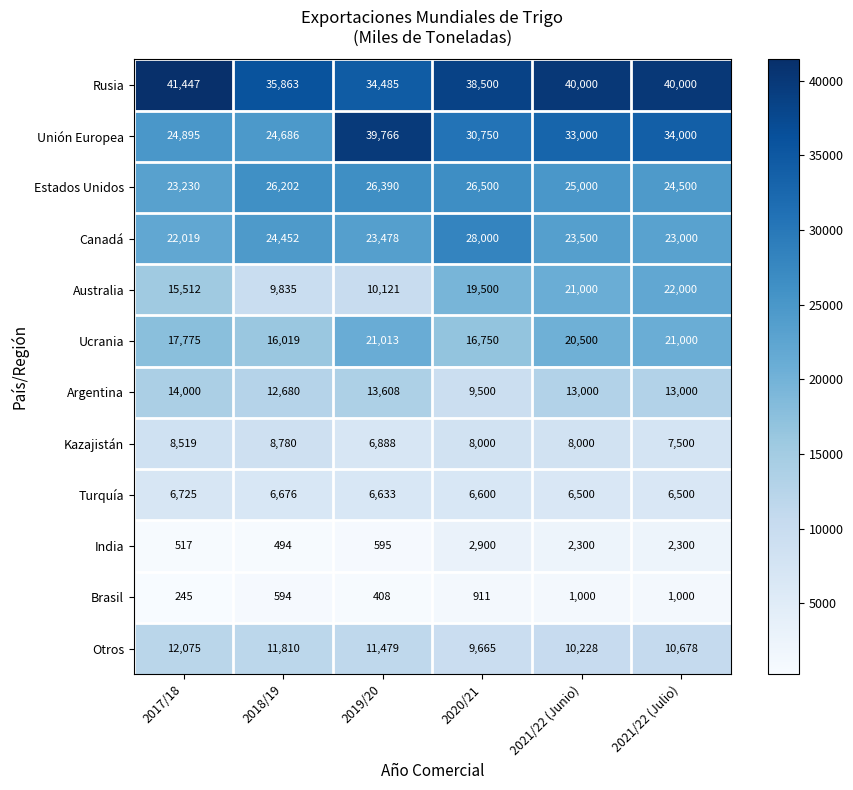

The Canadá series shows 6729 at 2021/22 (Junio). True or false?

False